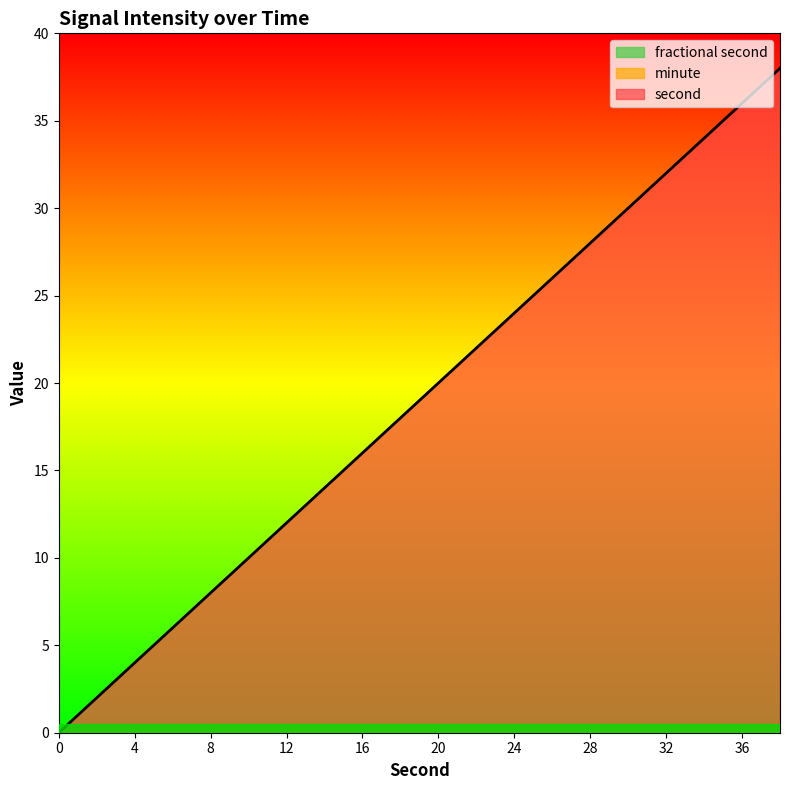

Is the value of second at 36 greater than the value of fractional second at 34?

Yes